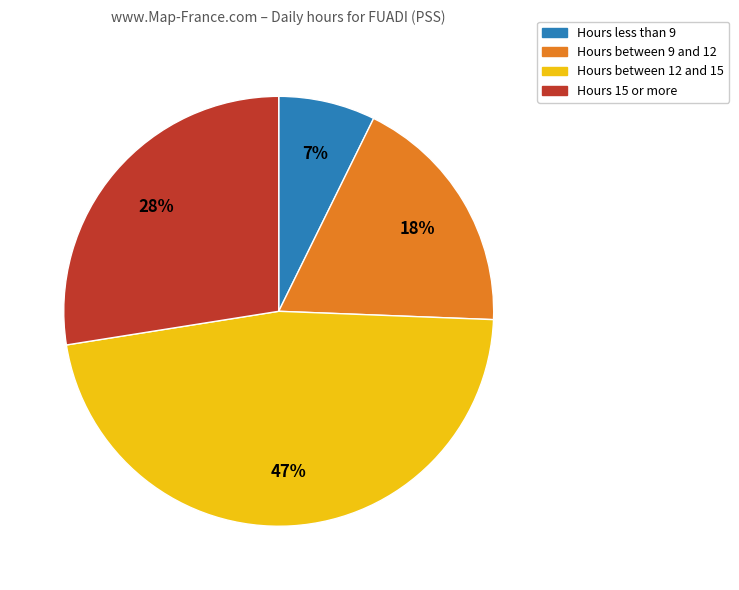

Is the sum of Hours between 9 and 12 and Hours 15 or more greater than half?

No